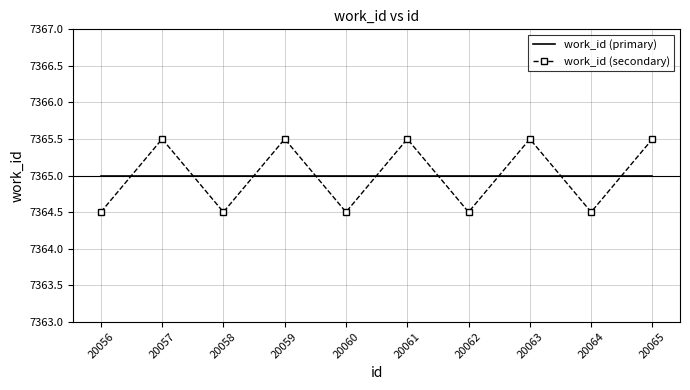

Which series has the largest range (max minus min)?

work_id (secondary)